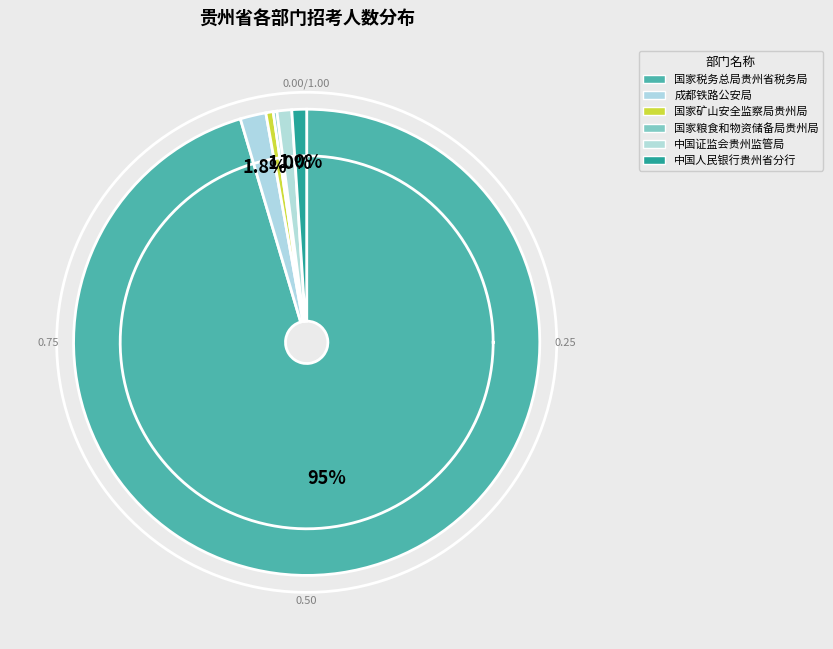

How many segments does this pie chart have?

6